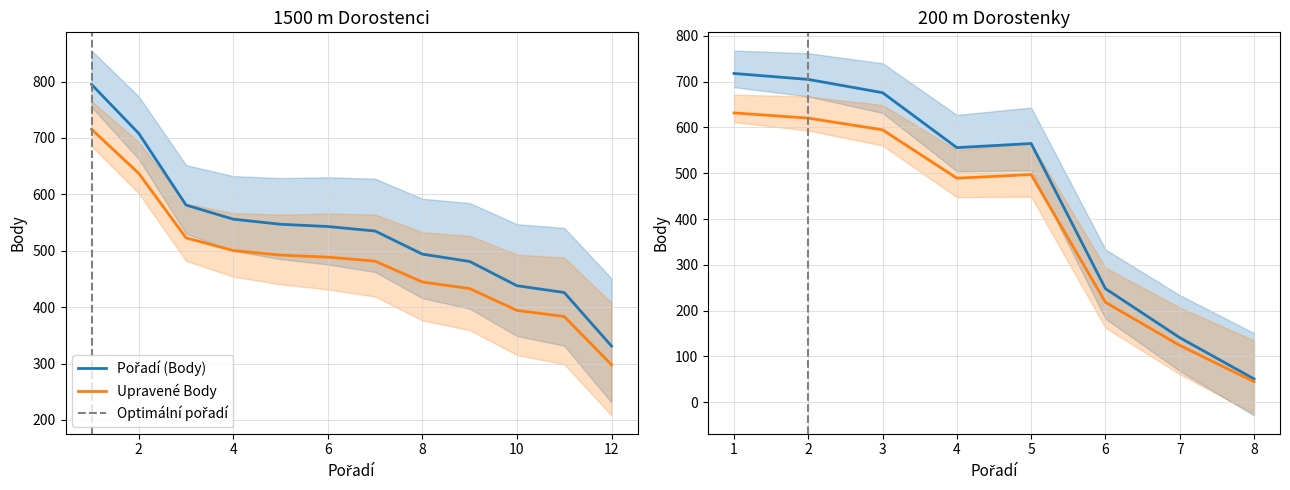

What is the average value?

536